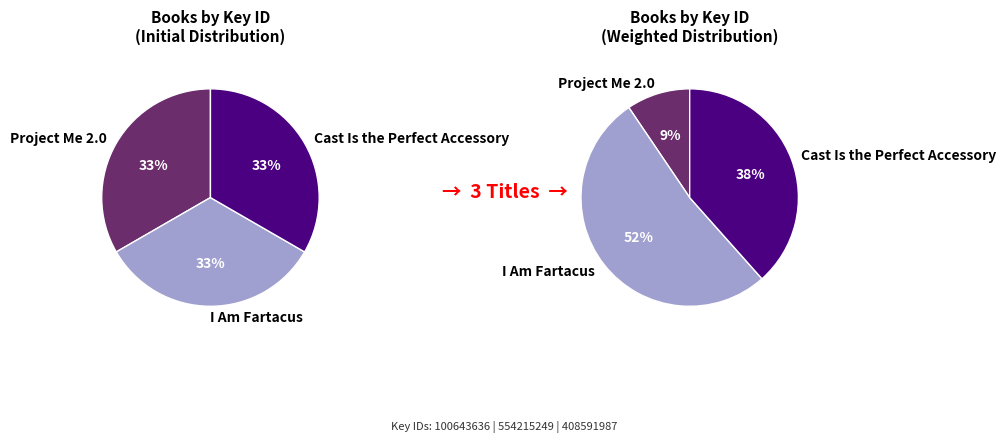

What is the ratio of the value at I Am Fartacus to the value at Cast Is the Perfect Accessory?

1.4